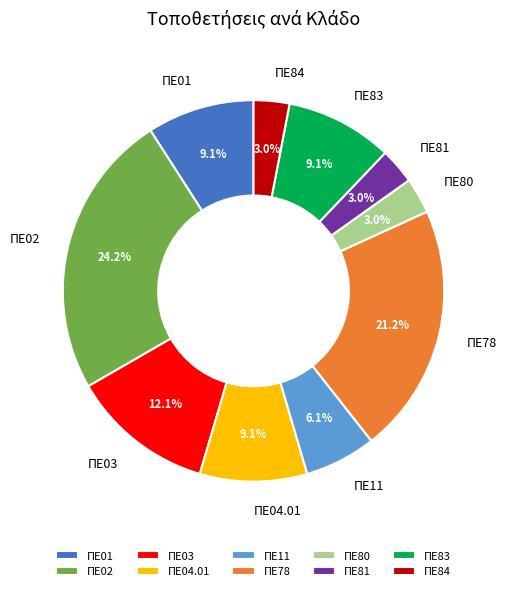

Is there a majority slice in this chart?

No